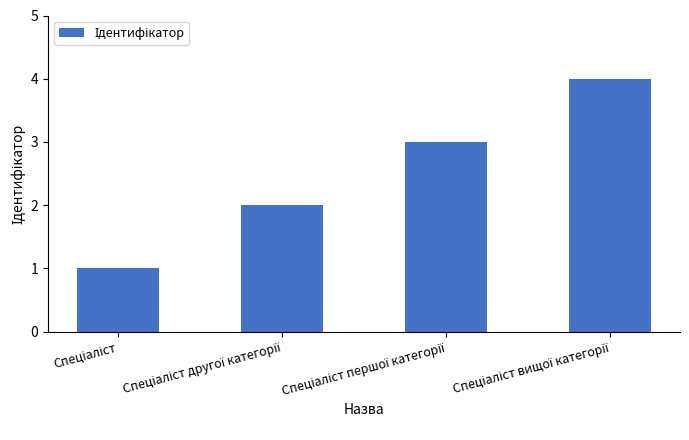

What is the maximum value shown in the chart?

4